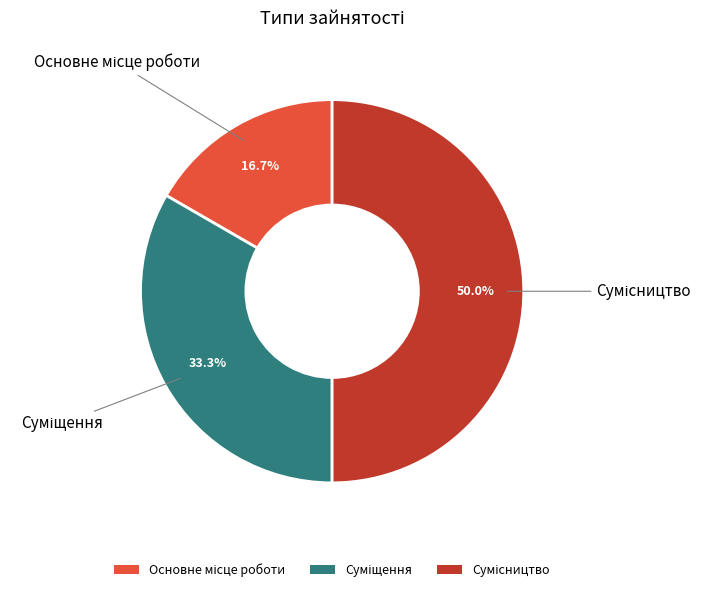

How many segments does this pie chart have?

3